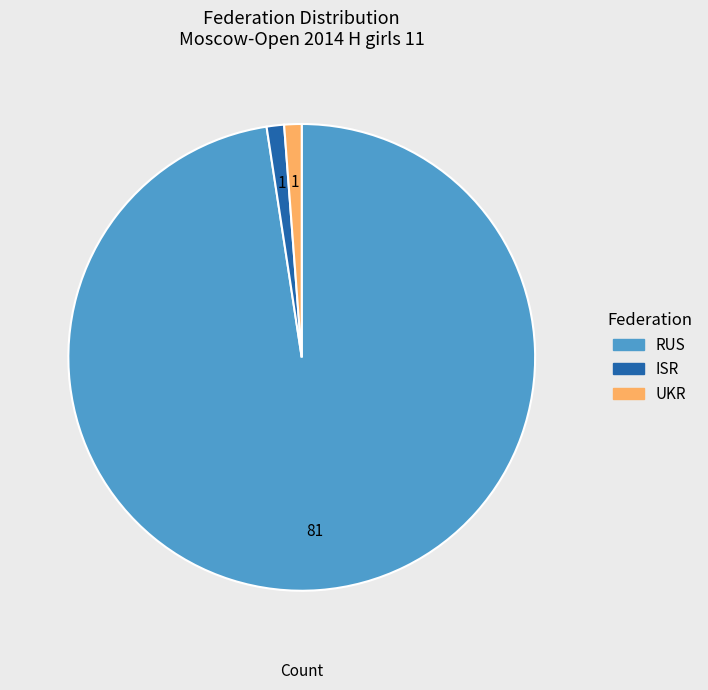

What is the ratio of the value at UKR to the value at ISR?

1.0